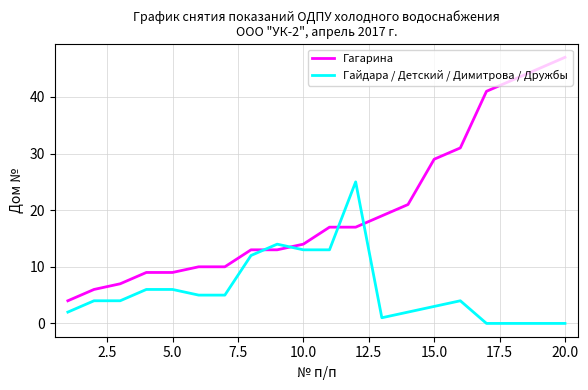

Which series has the largest total across all categories?

Гагарина